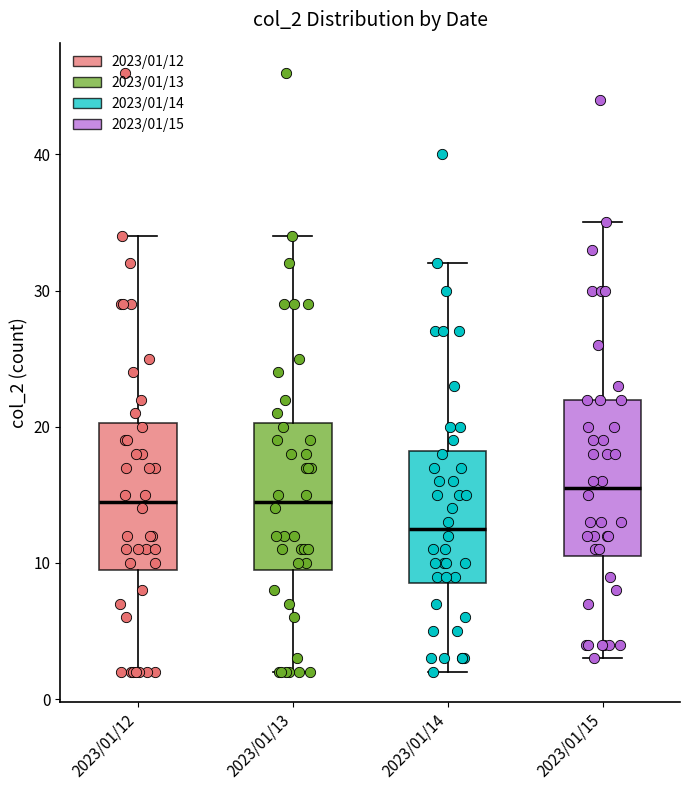

Reading left to right, transcribe this box plot: for each box, give where its median line is, the range the box spans, and where its two whiskers end, as read against the y-axis. The values are not printed on the chart, so give them approximately, as read against the axis.

2023/01/12: median 15, box 10 to 20, whiskers 2 to 34
2023/01/13: median 15, box 10 to 20, whiskers 2 to 34
2023/01/14: median 13, box 9 to 18, whiskers 2 to 32
2023/01/15: median 16, box 11 to 22, whiskers 3 to 35